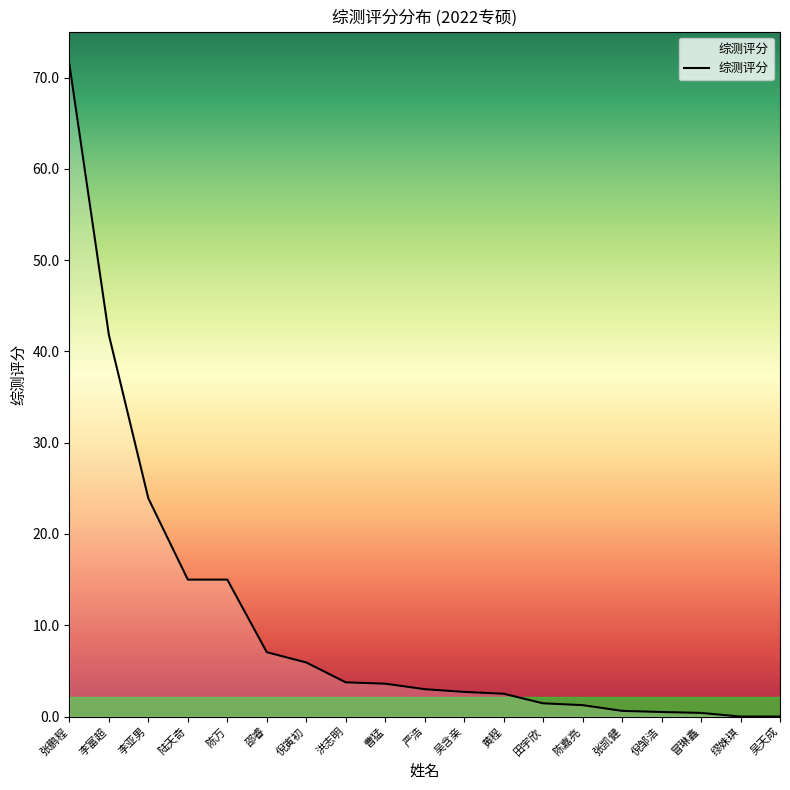

Between 吴天成 and 陈万, which is larger?

陈万